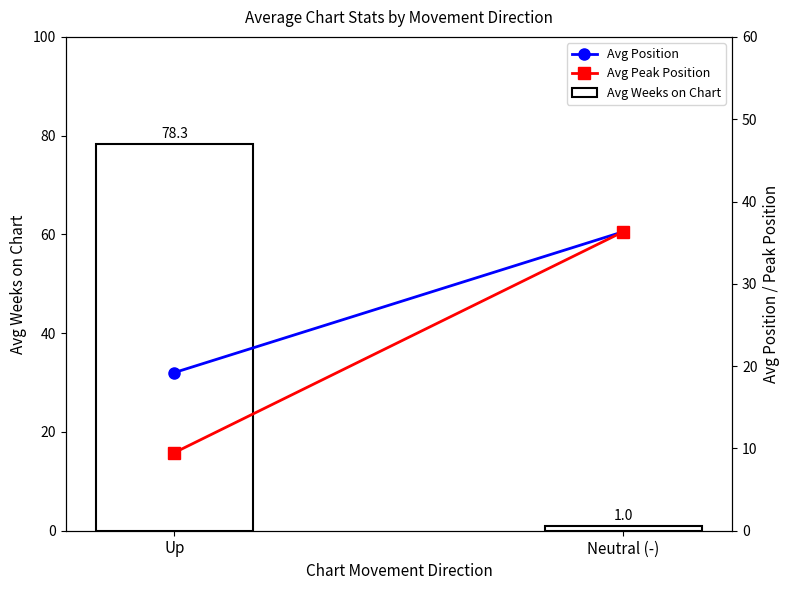

What is the label of the 2nd bar from the right?

Up